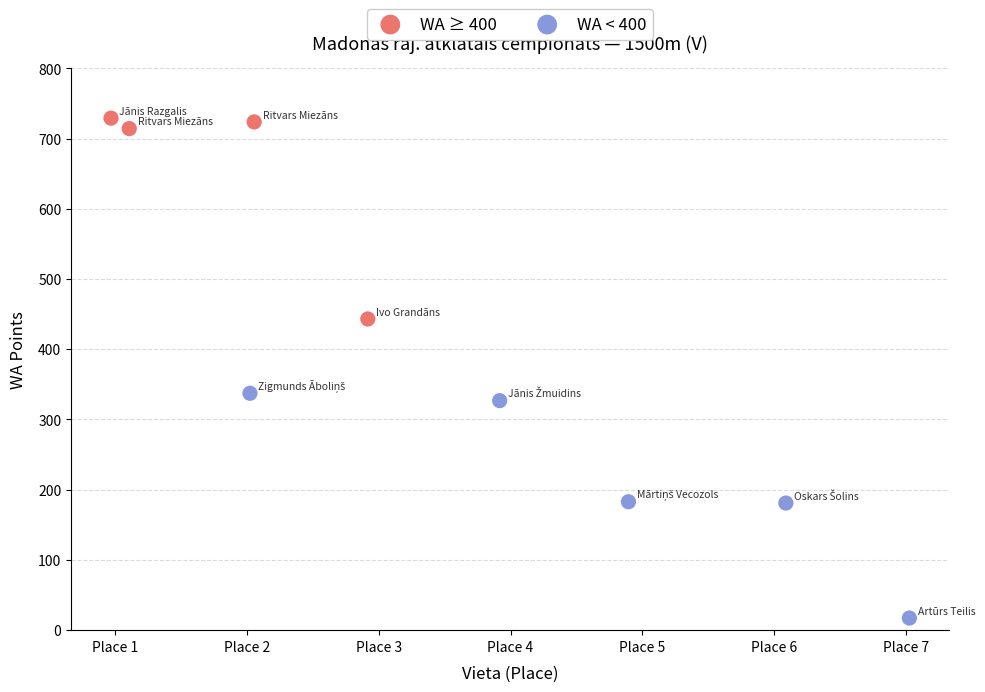

Which series contains the highest Y value?

WA ≥ 400